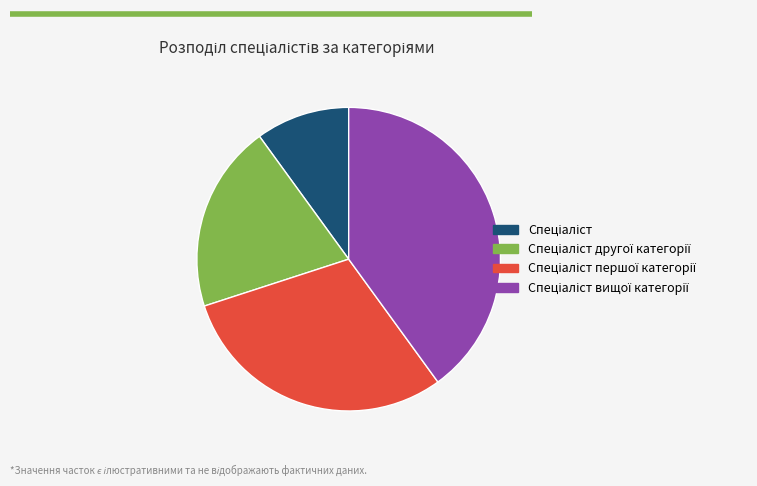

Does any single category account for the majority?

No